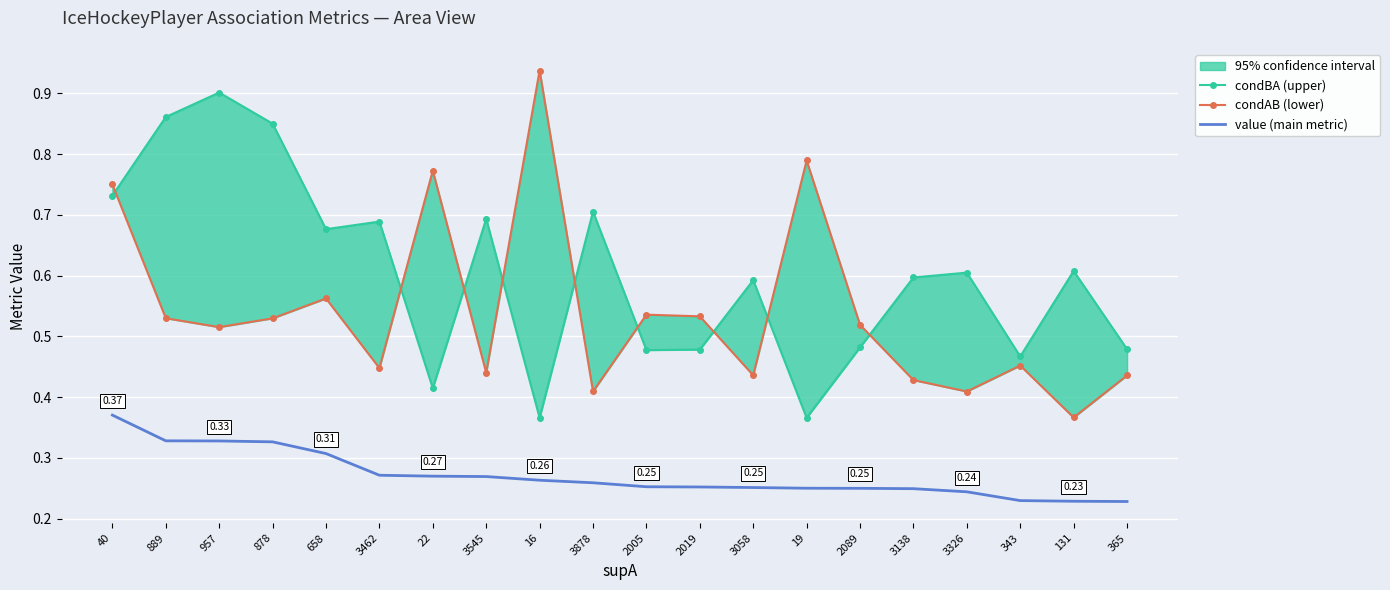

Rank the series by their average value, from highest to lowest.

condBA (upper), condAB (lower), value (main metric)